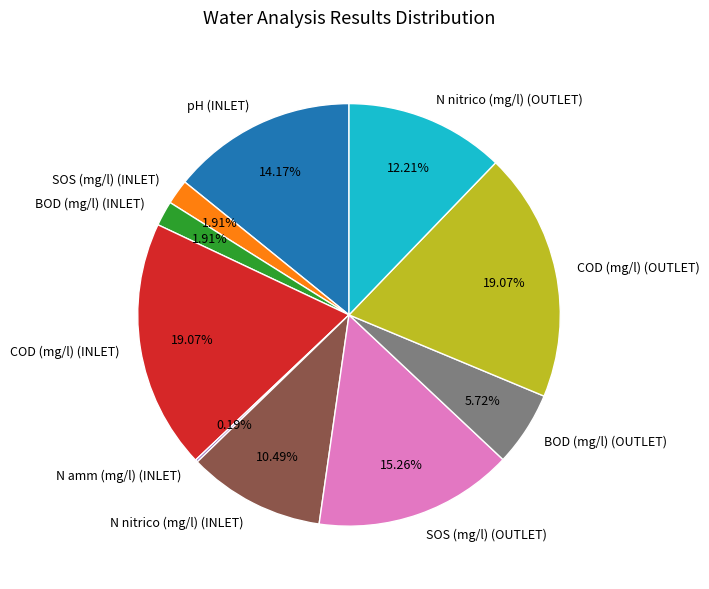

To the nearest percent, what is the combined percentage of SOS (mg/l) (INLET) and pH (INLET)?

16%